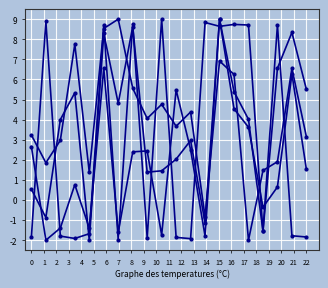

How many lines are shown in the chart?

4